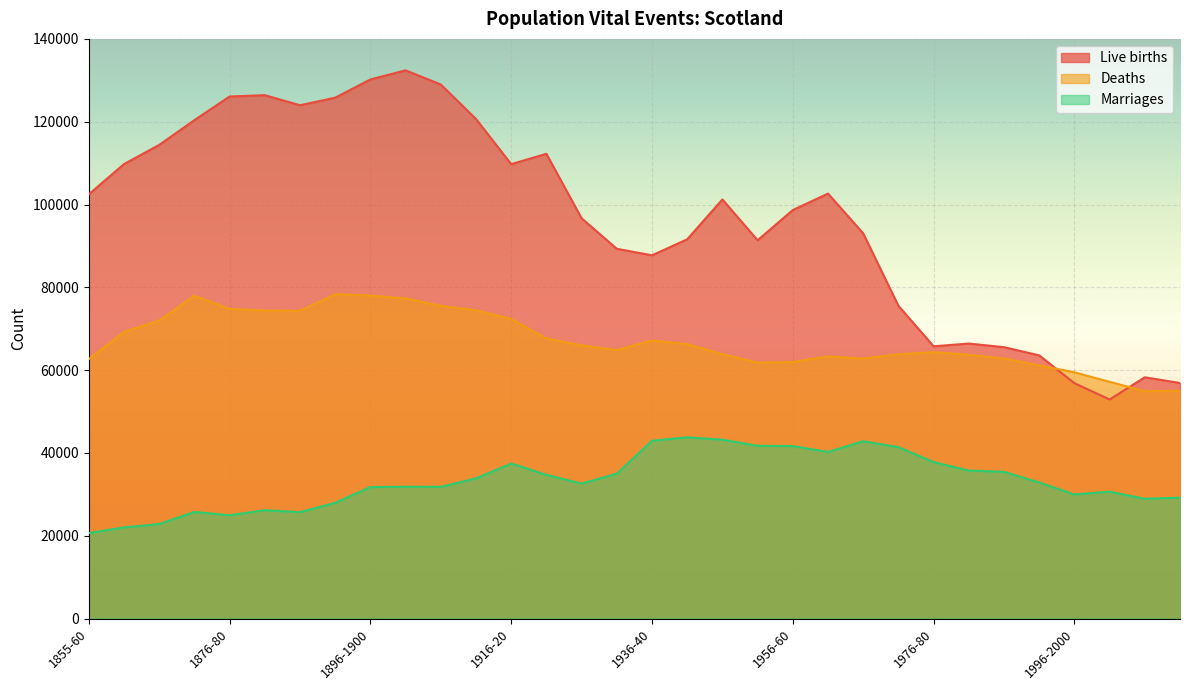

List the series in order of their peak value, lowest first.

Marriages, Deaths, Live births